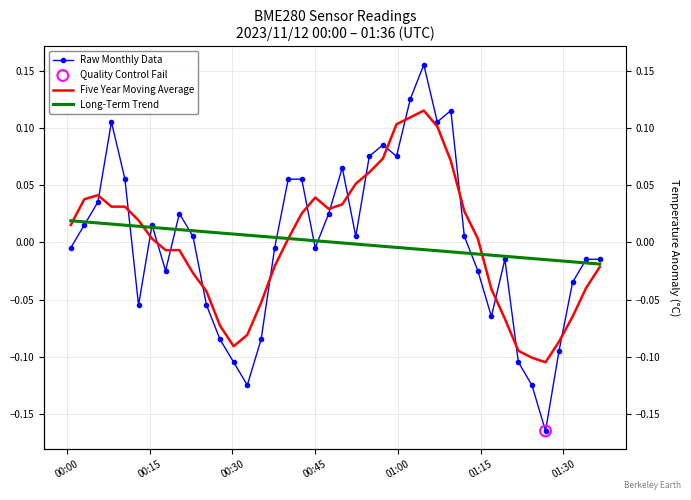

Which series has the widest spread of Y values?

Raw Monthly Data